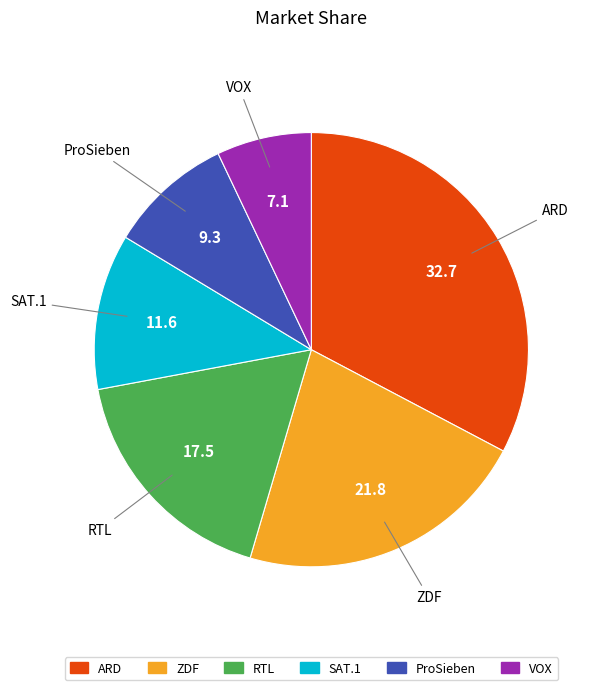

Which has a higher value, ZDF or ARD?

ARD